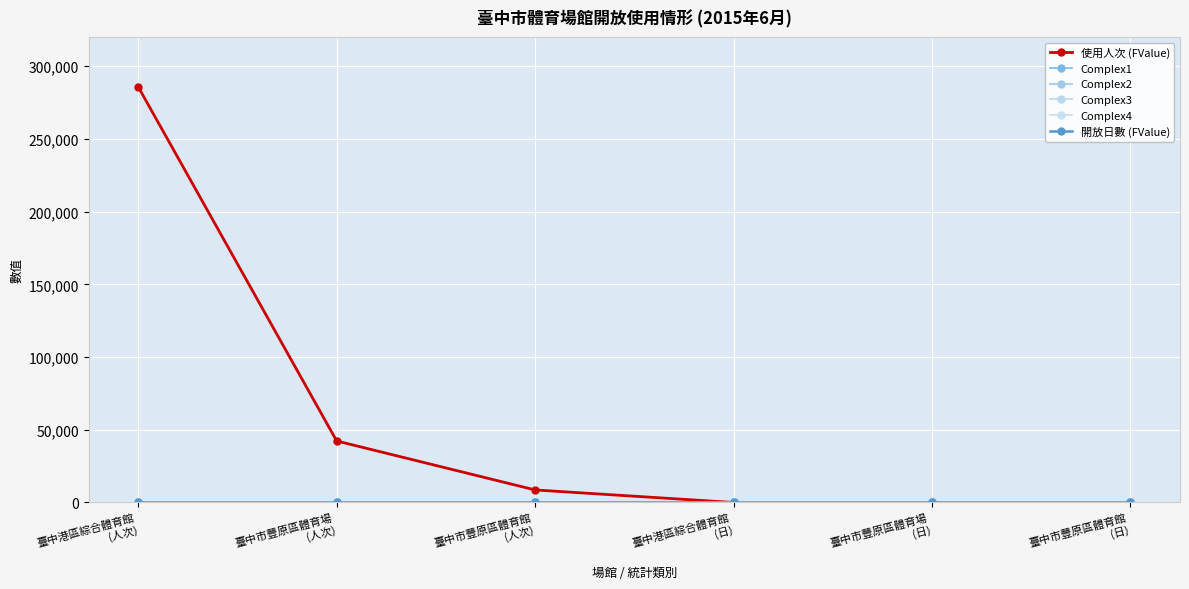

Does the chart have visible grid lines?

Yes